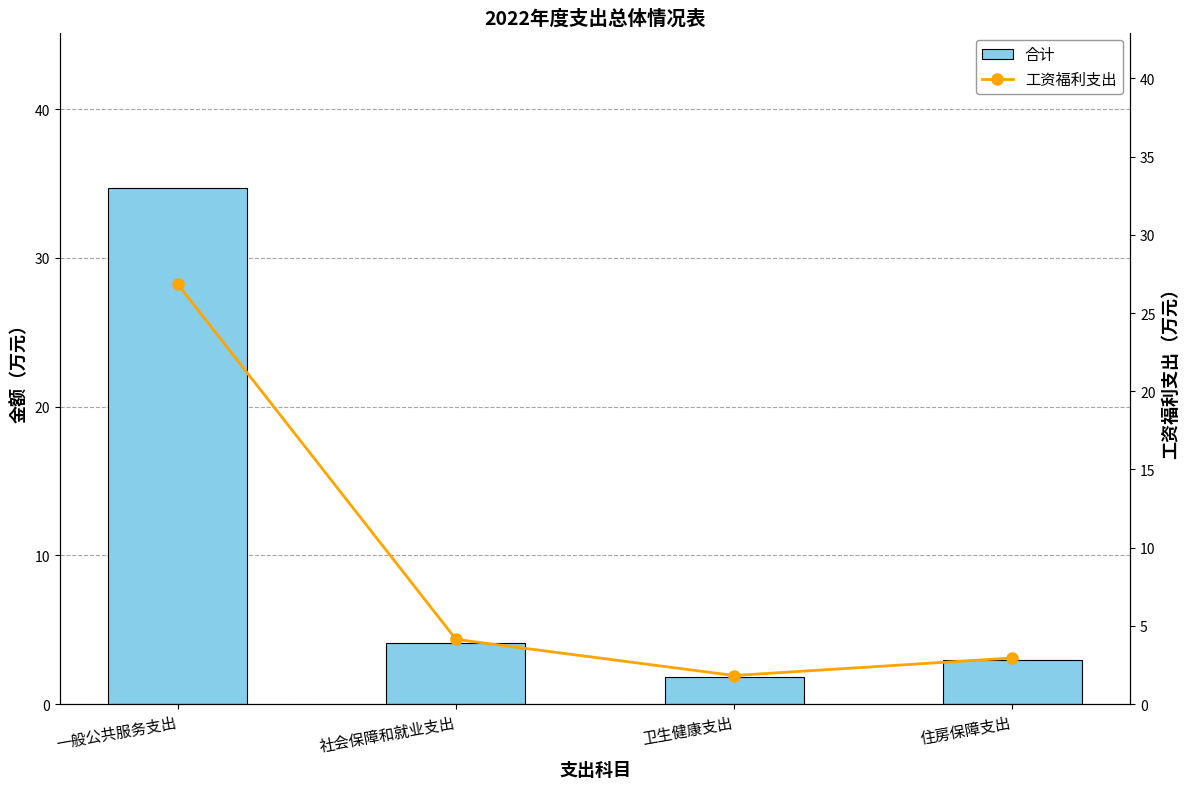

The 工资福利支出 series shows 1.8 at 卫生健康支出. True or false?

True